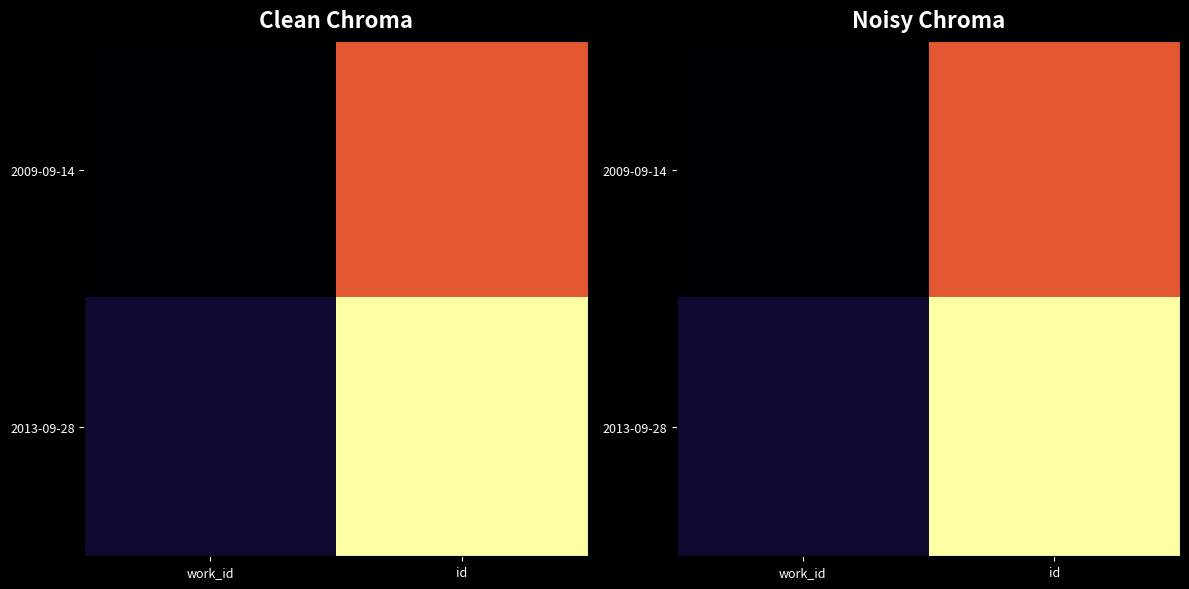

Is the value of 2009-09-14 at work_id greater than the value of 2013-09-28 at id?

No